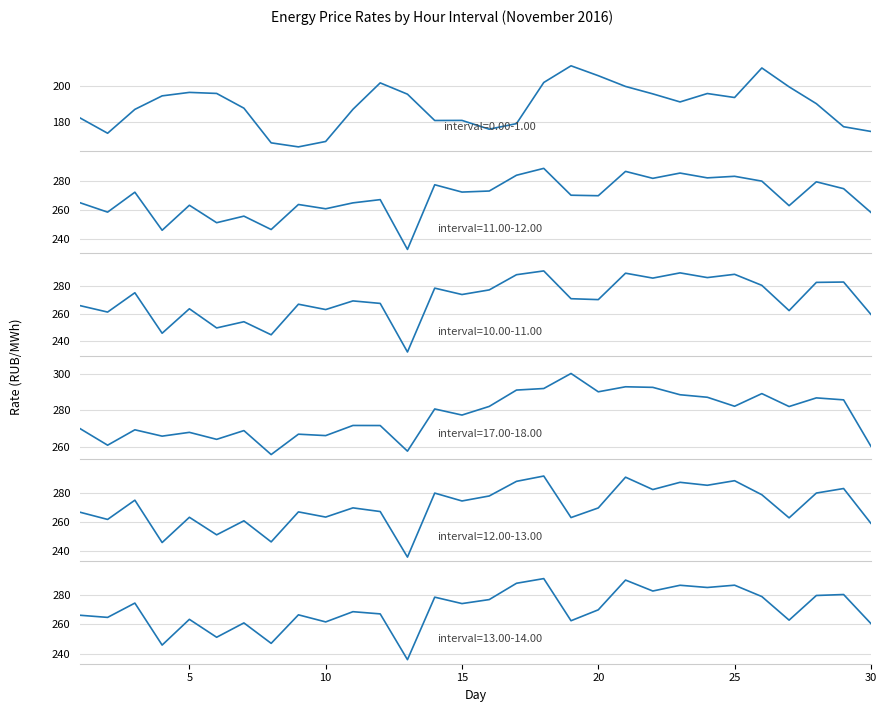

How many distinct data groups are displayed?

6